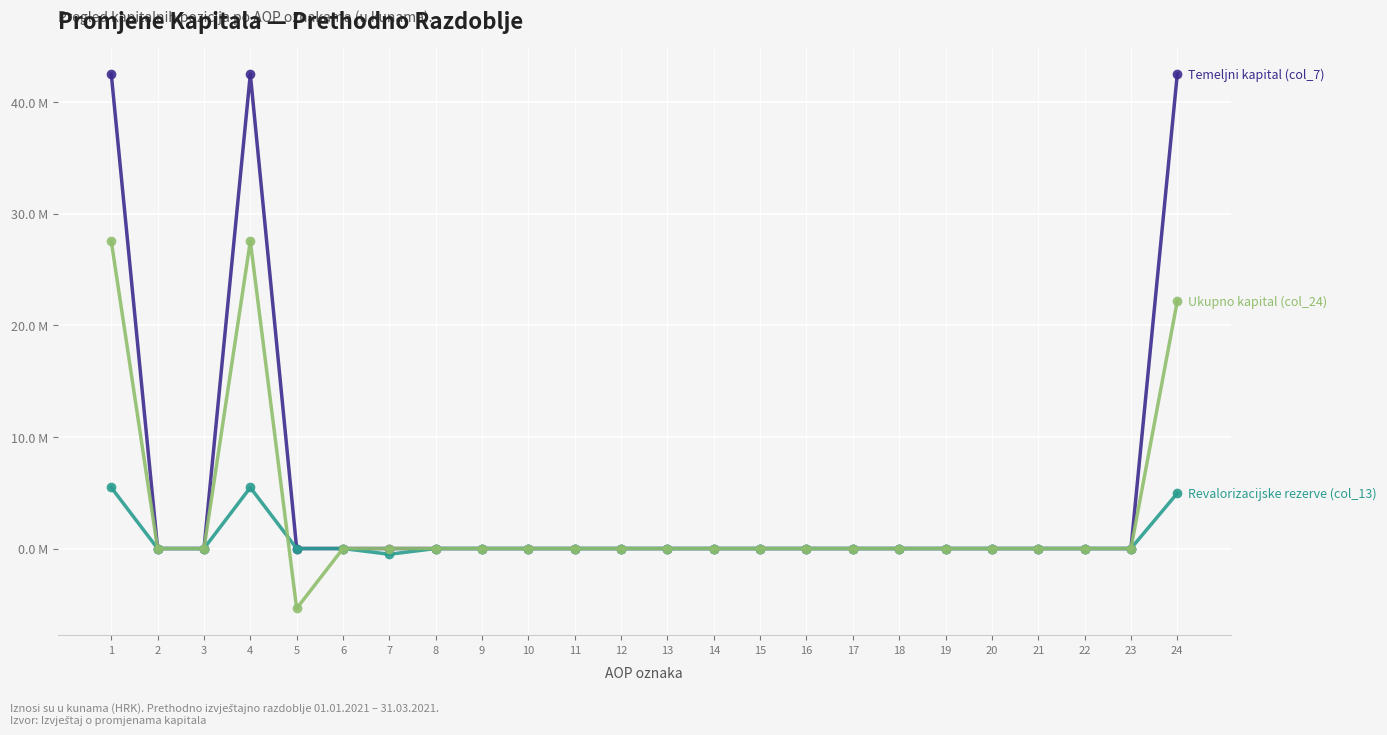

Which has a higher value, 9 or 17?

9